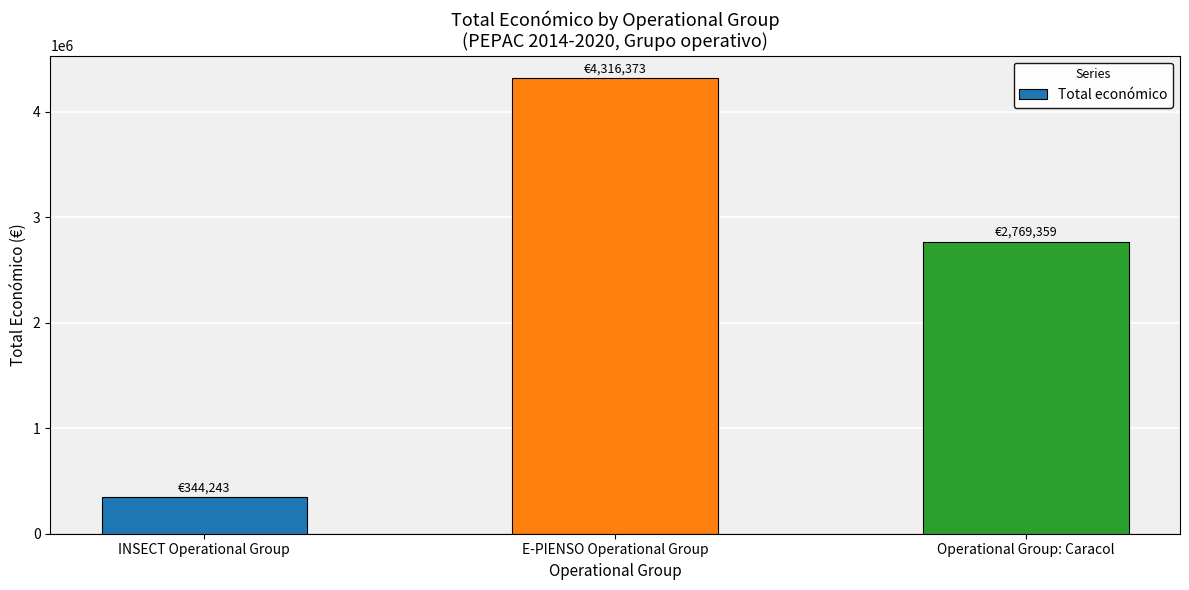

What is the label of the 2nd bar from the left?

E-PIENSO Operational Group